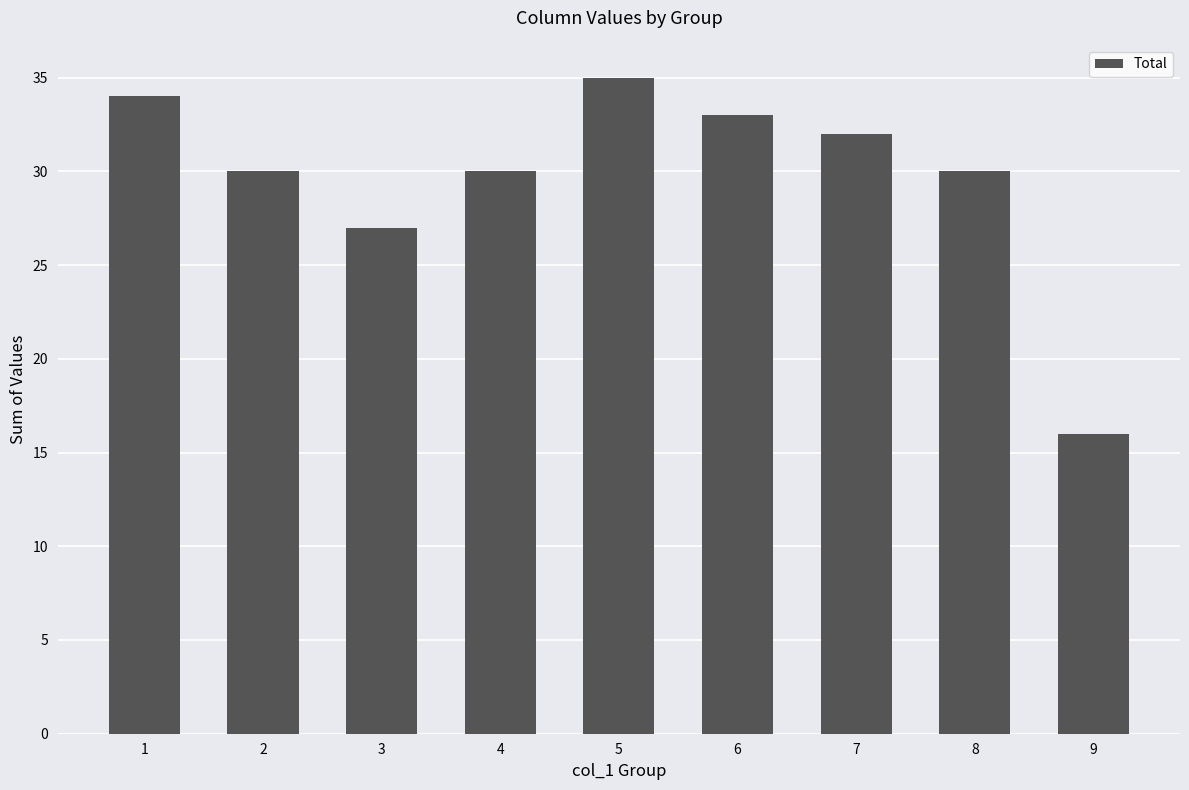

Where is the data nearest to the value 25?

3